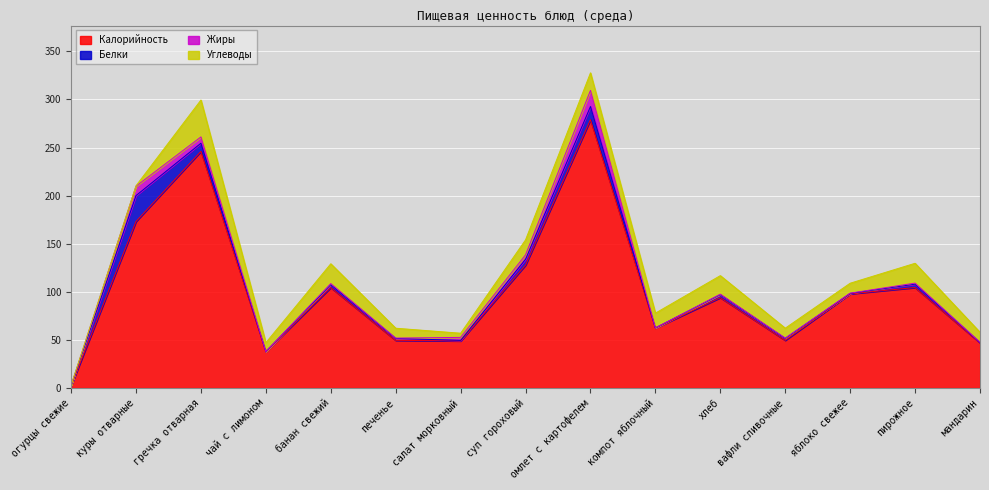

What is the label of the 10th point from the right?

печенье